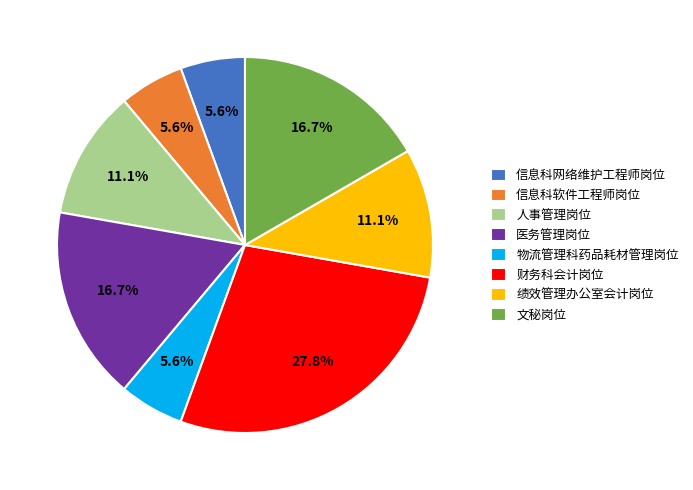

To the nearest percent, what percentage of the pie is 人事管理岗位?

11%